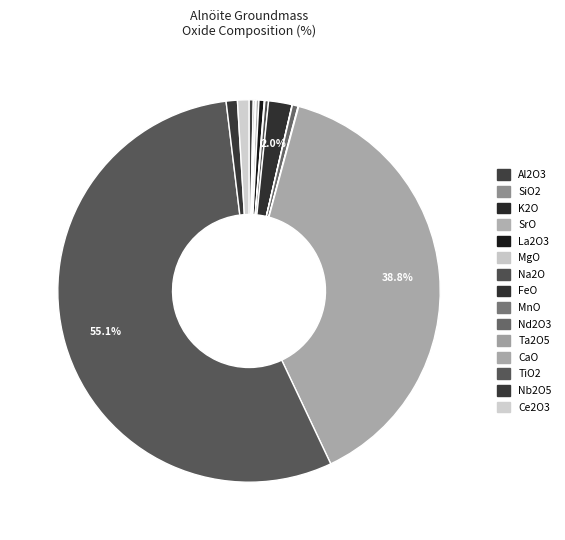

The MgO slice represents 1% of the pie. True or false?

False